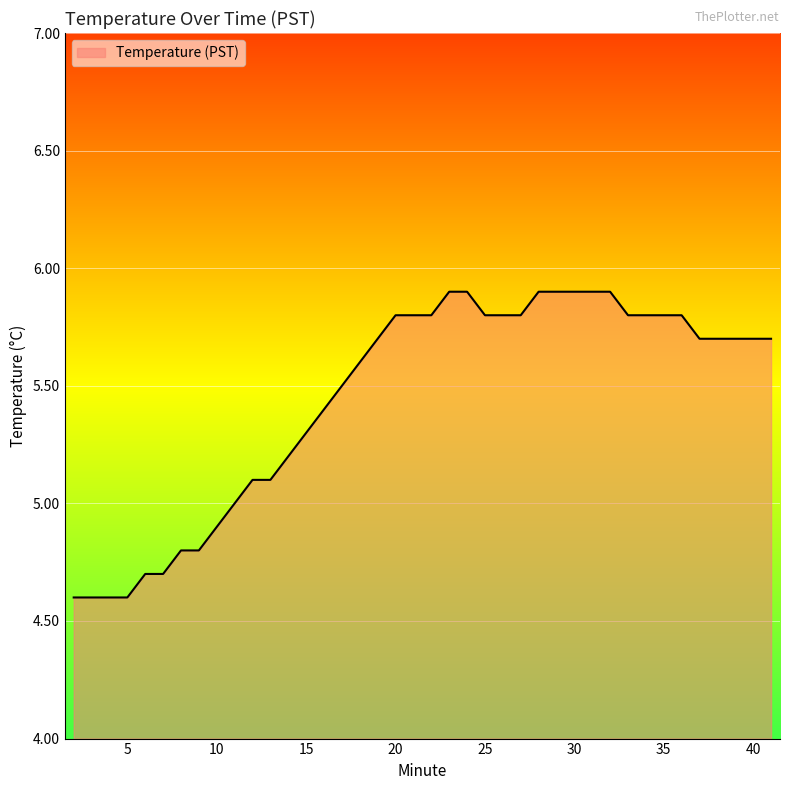

How many lines are shown in the chart?

1